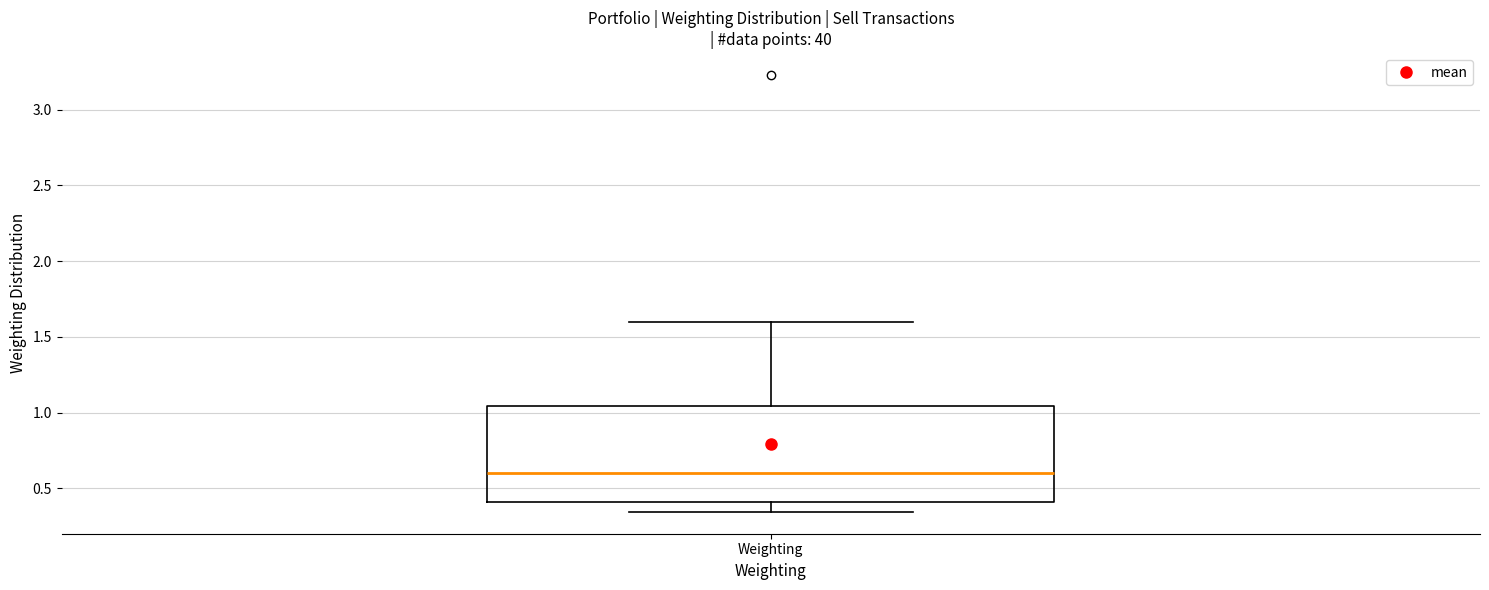

Read this box plot against the y-axis: the position of the median line, the range covered by the box, and the ends of both whiskers. The values are not printed on the chart, so give them approximately, as read against the axis.

median 0.60, box 0.40 to 1.05, whiskers 0.35 to 1.60